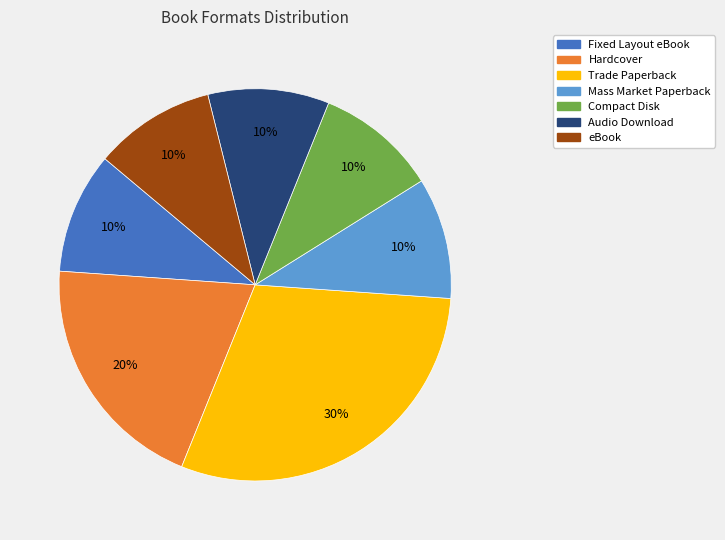

Does any single category account for the majority?

No